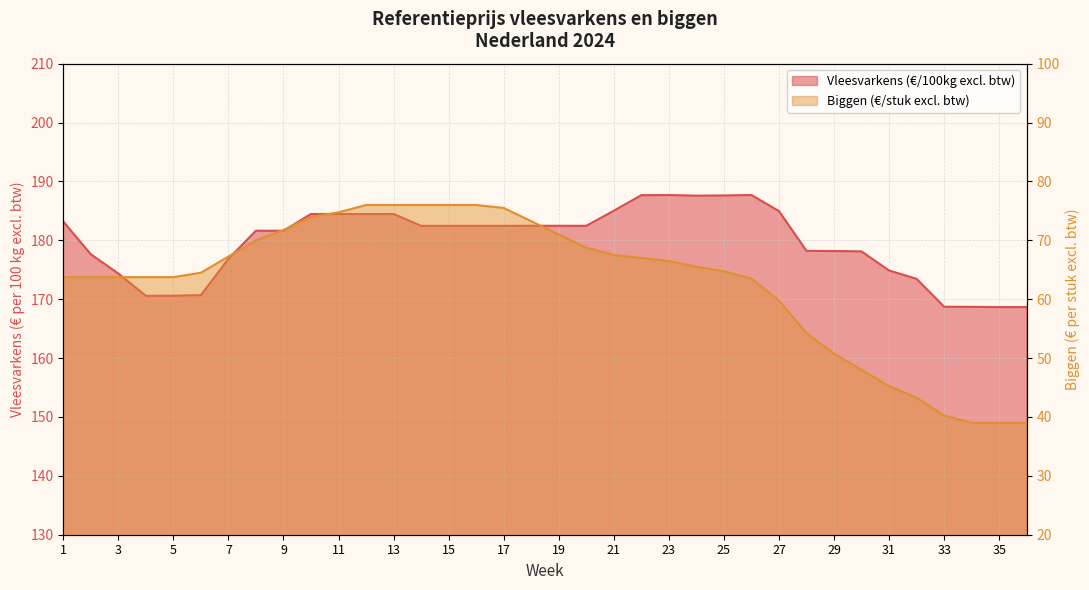

What is the sum of the Biggen (€/stuk excl. btw) values at 11 and 33?

115.0